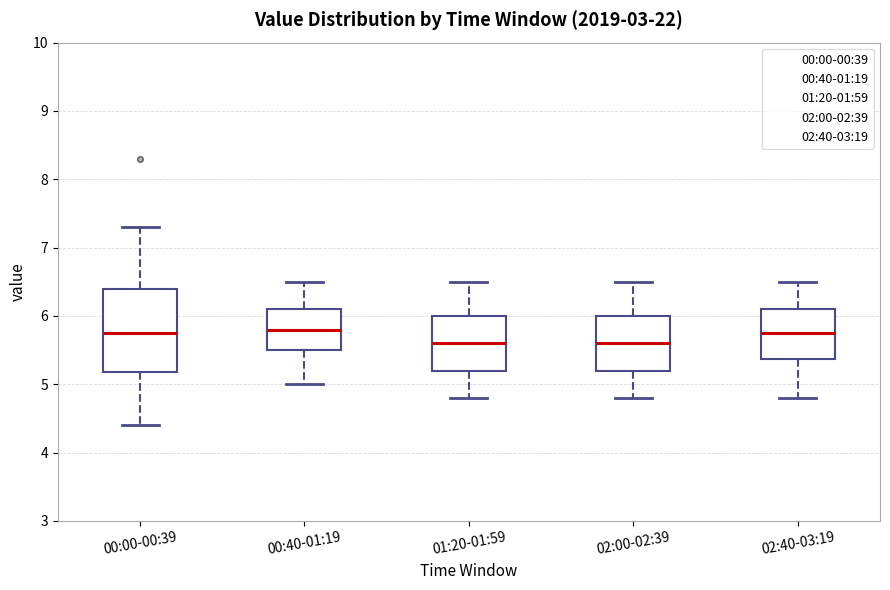

Reading left to right, read every box against the y-axis: the position of its median line, the range the box covers, and the ends of its whiskers. The values are not printed on the chart, so give them approximately, as read against the axis.

00:00-00:39: median 5.8, box 5.2 to 6.4, whiskers 4.4 to 7.3
00:40-01:19: median 5.8, box 5.5 to 6.1, whiskers 5.0 to 6.5
01:20-01:59: median 5.6, box 5.2 to 6.0, whiskers 4.8 to 6.5
02:00-02:39: median 5.6, box 5.2 to 6.0, whiskers 4.8 to 6.5
02:40-03:19: median 5.8, box 5.4 to 6.1, whiskers 4.8 to 6.5